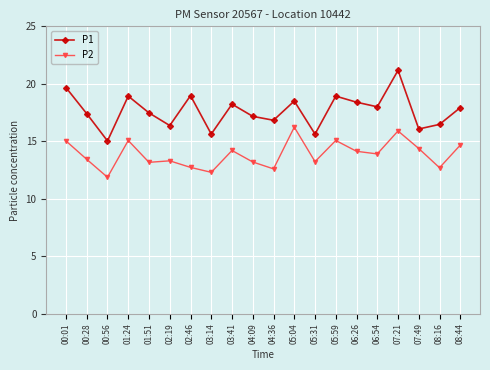

What is the sum of the P1 values at 06:54 and 06:26?

36.4